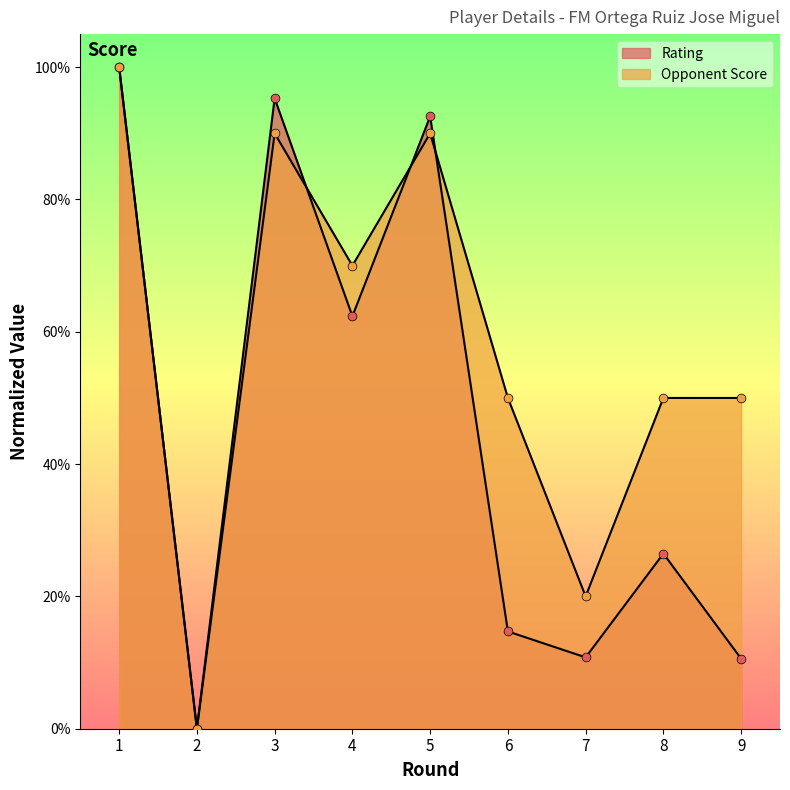

What are all the series names shown in the legend?

Rating, Opponent Score